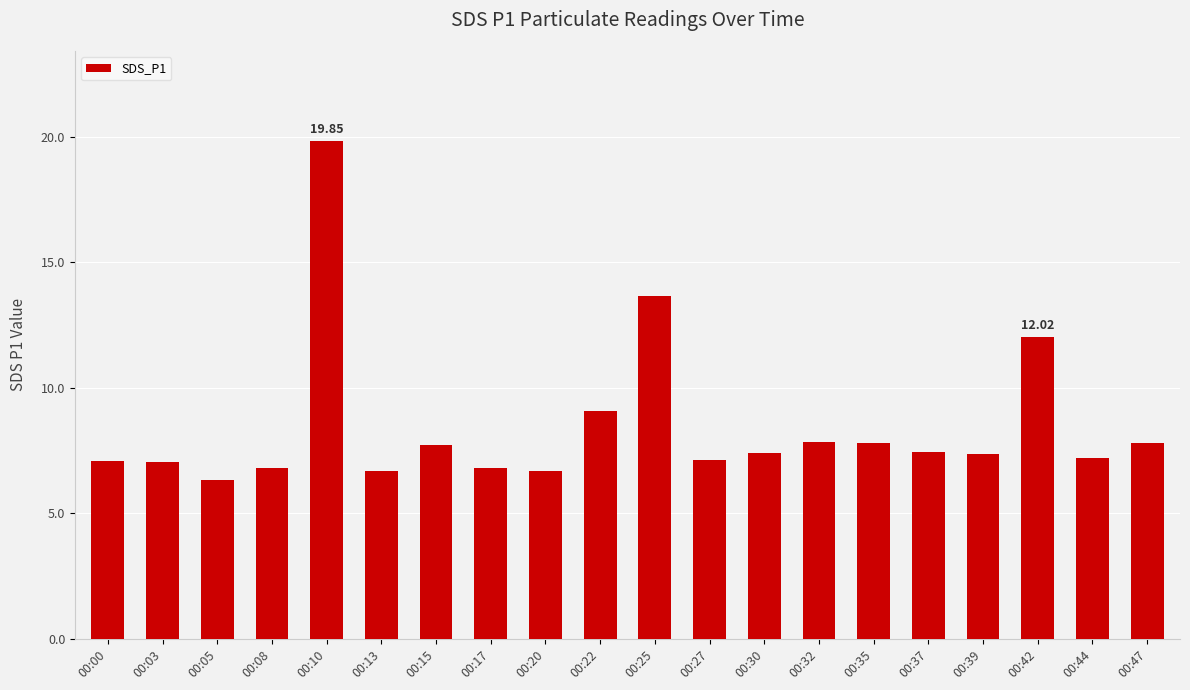

Which has a higher value, 00:44 or 00:42?

00:42